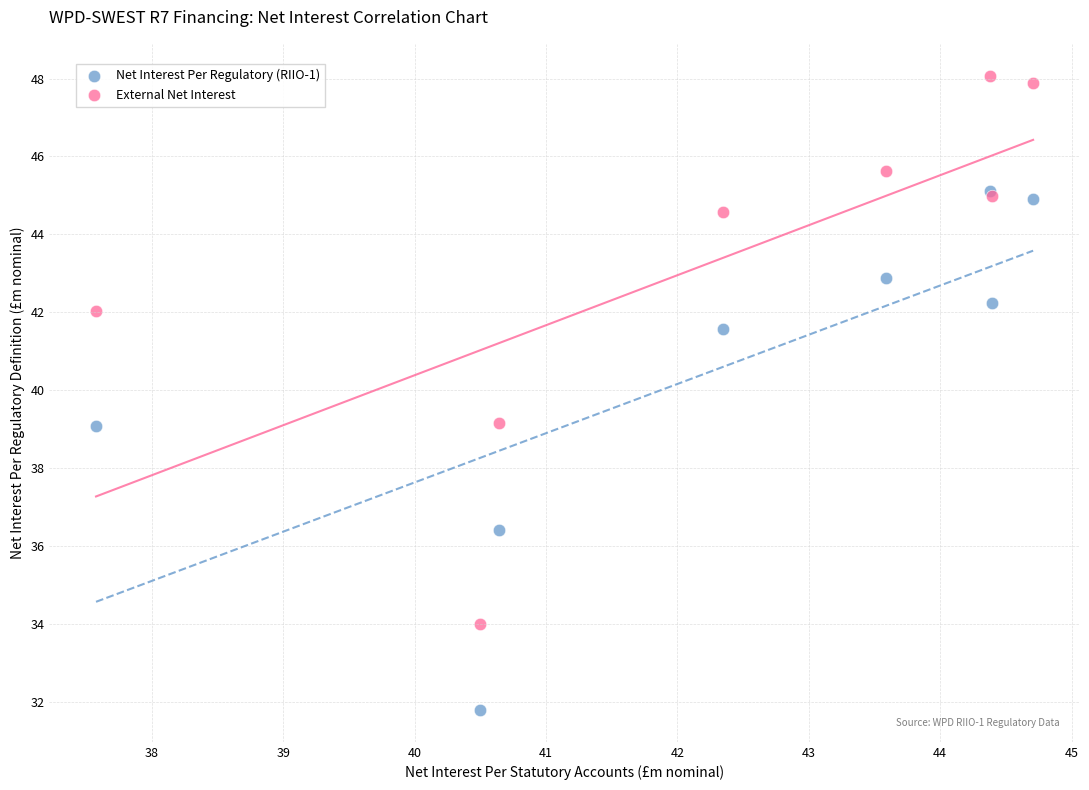

In the External Net Interest series, what Y value is closest to 41?

42.0